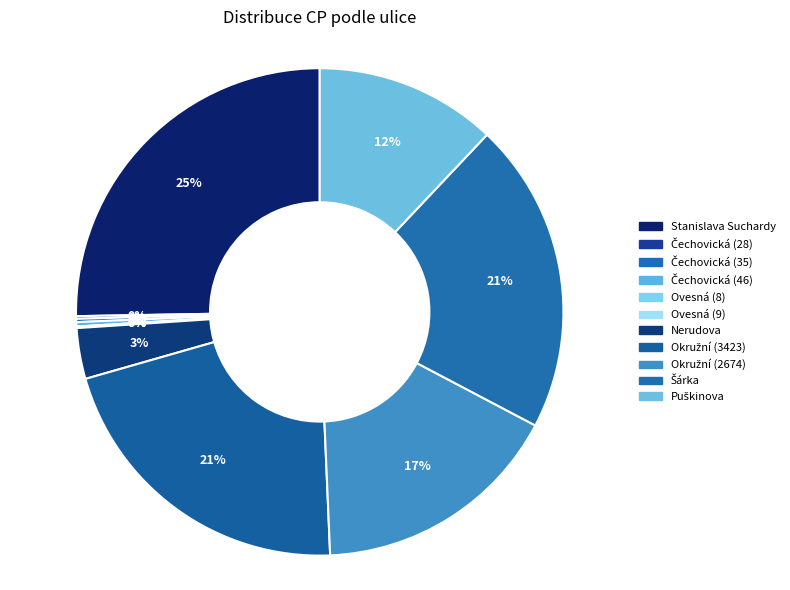

Does Okružní (2674) represent more than half of the total?

No